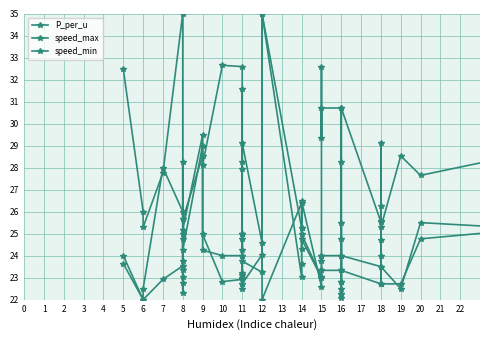

How many lines are shown in the chart?

3